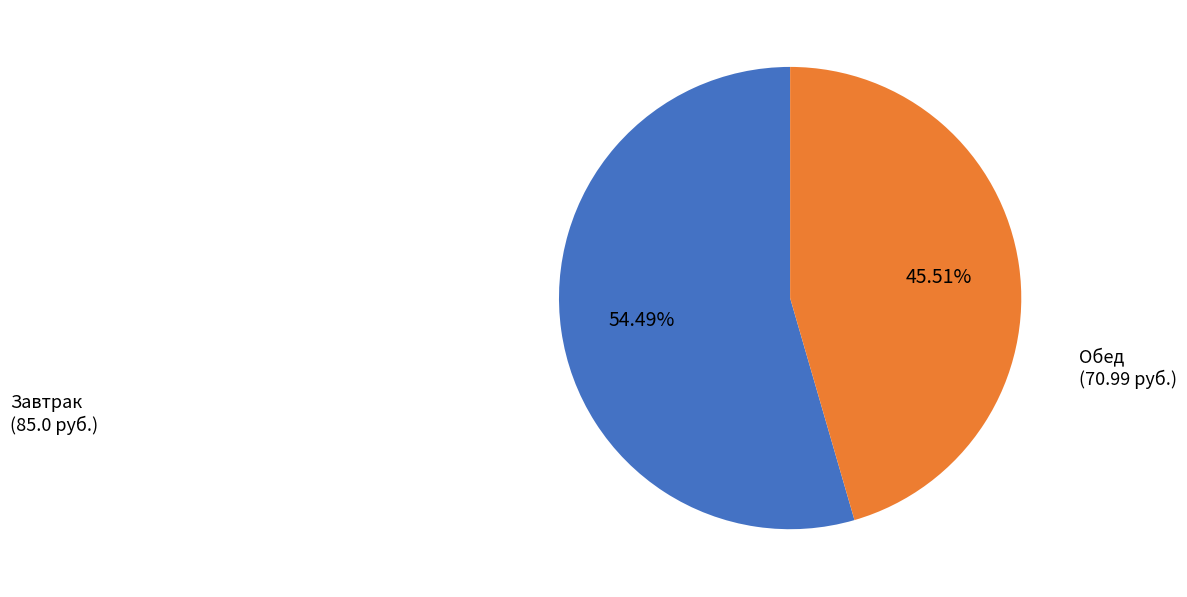

Is there any slice that represents more than half of the pie?

Yes